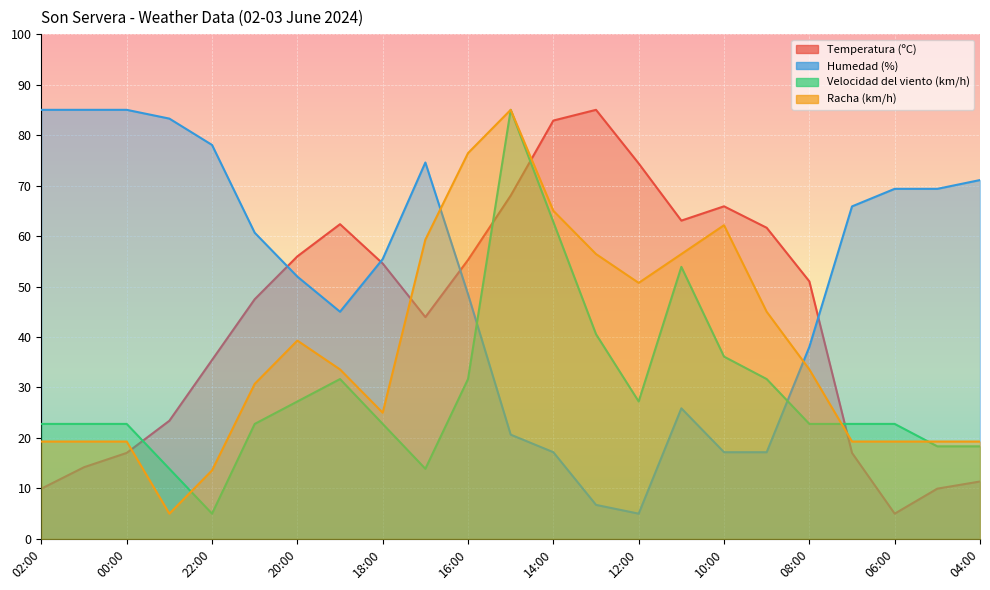

At which category does Temperatura (ºC) reach its first local valley?

17:00